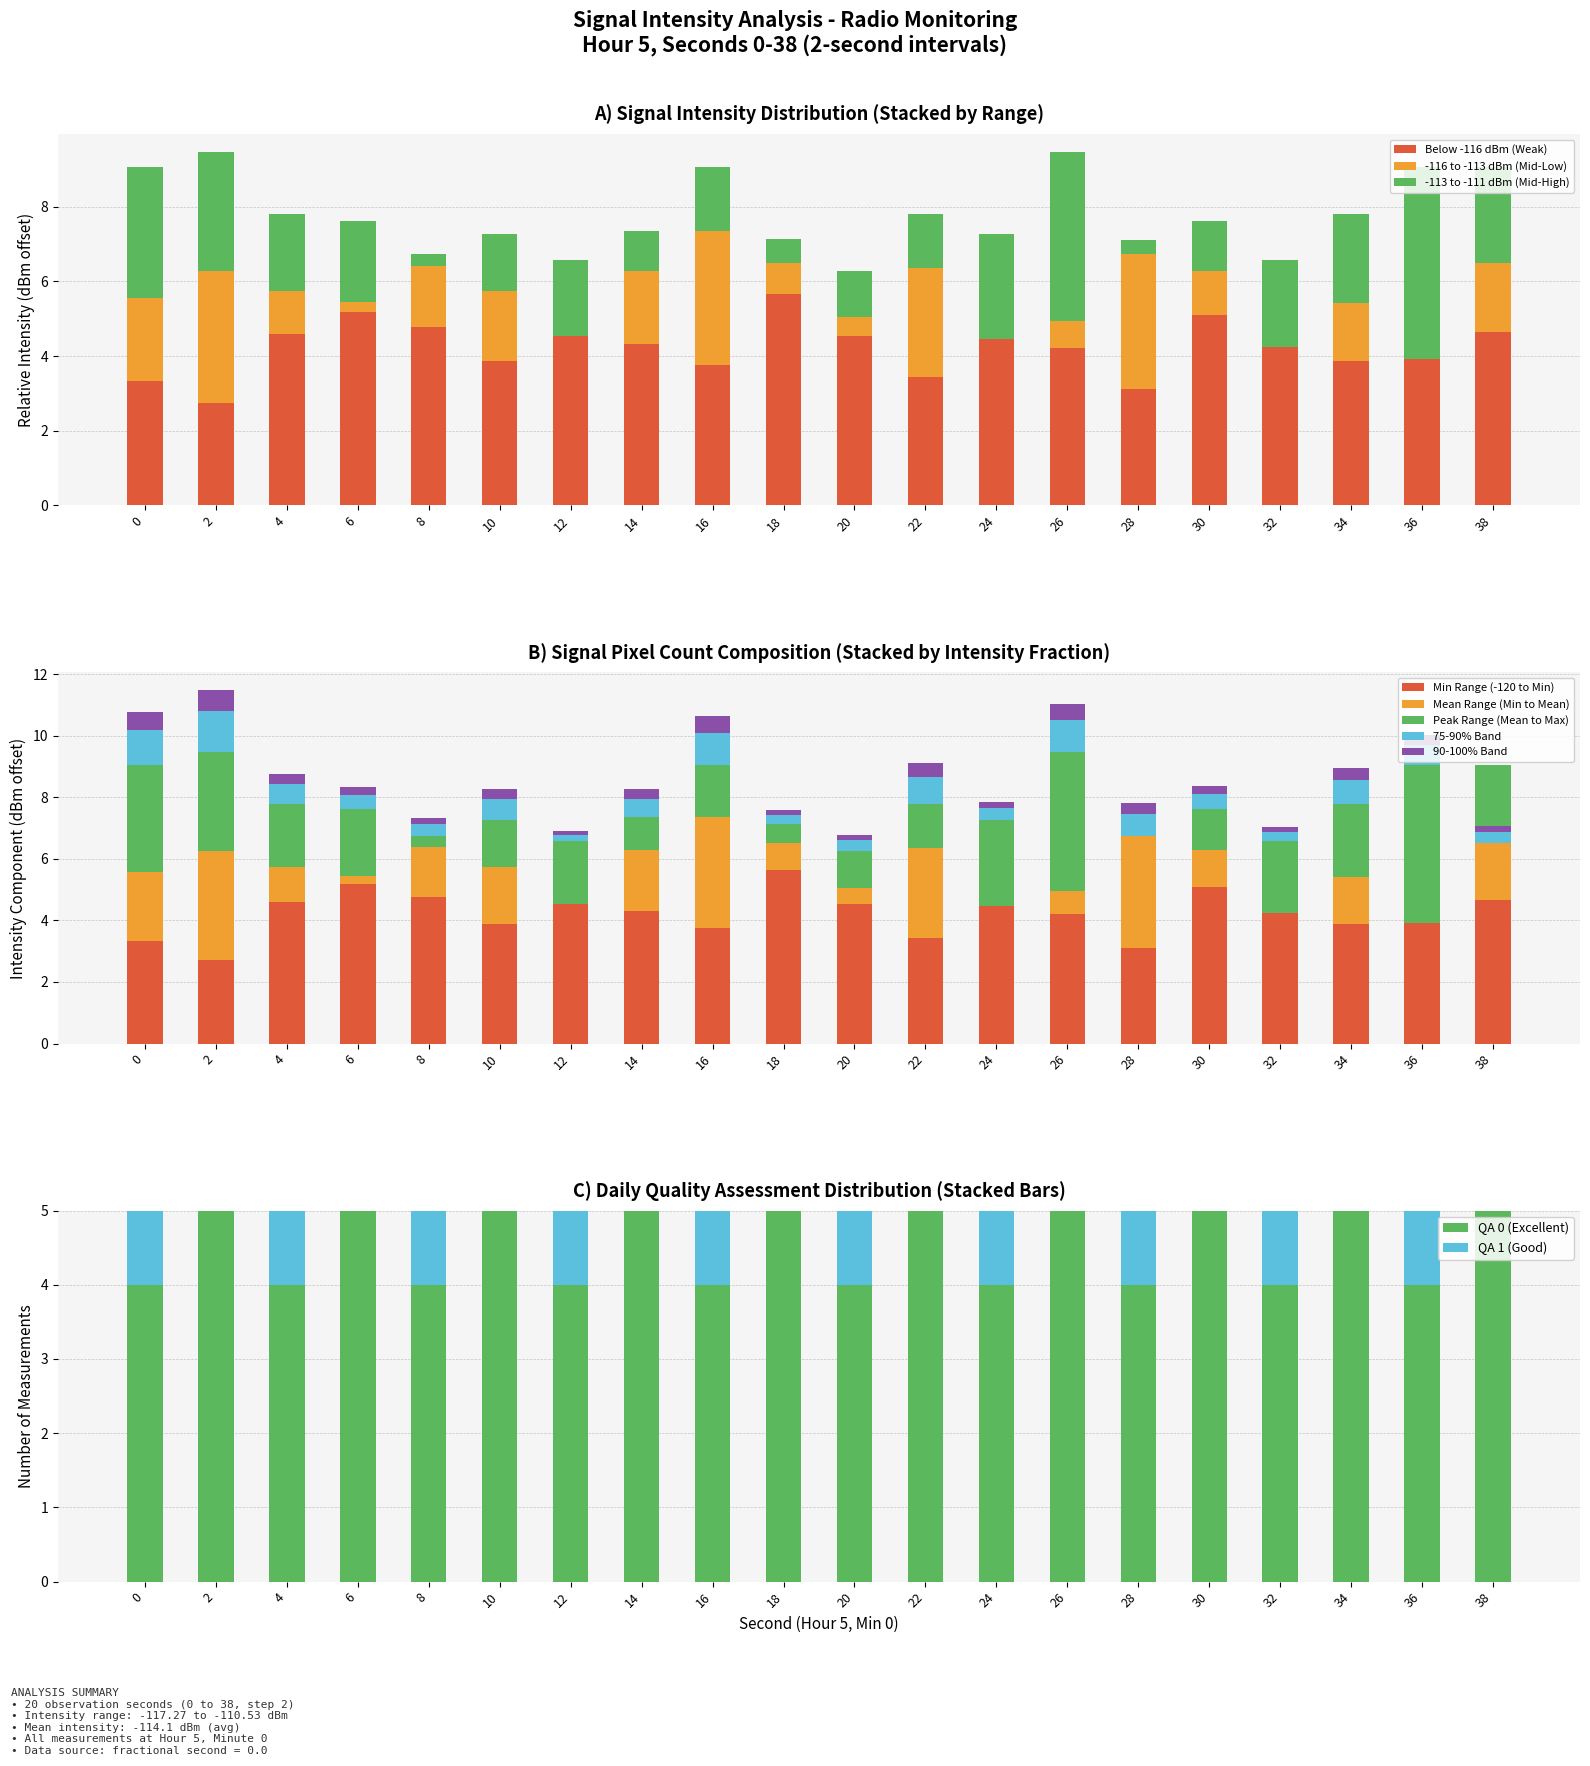

How many data points in Mean Intensity (dBm) are less than -114?

11